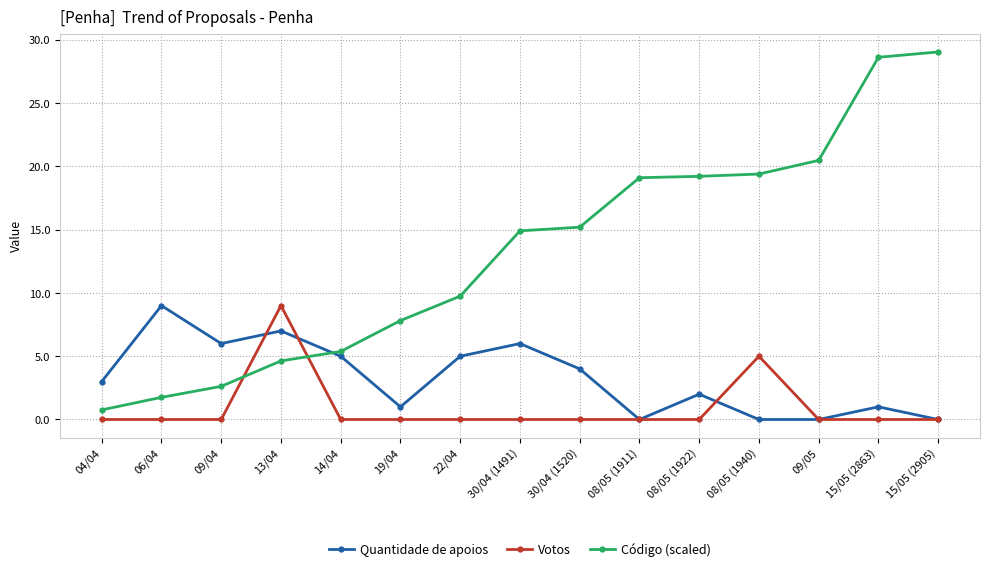

Which category has the lowest value in the Código (scaled) series?

04/04